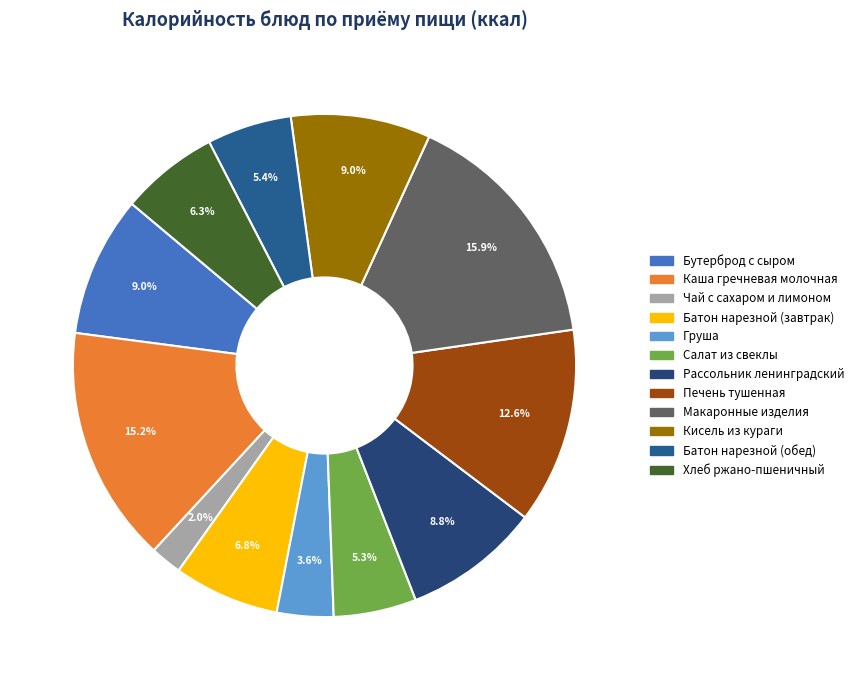

How many segments does this pie chart have?

12